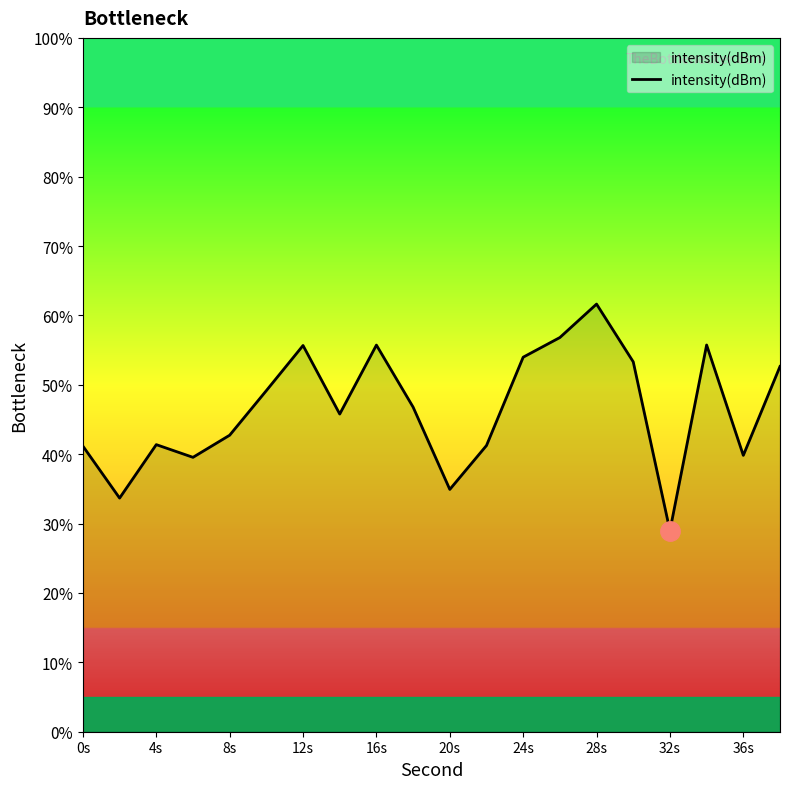

What is the minimum value shown in the chart?

29.0